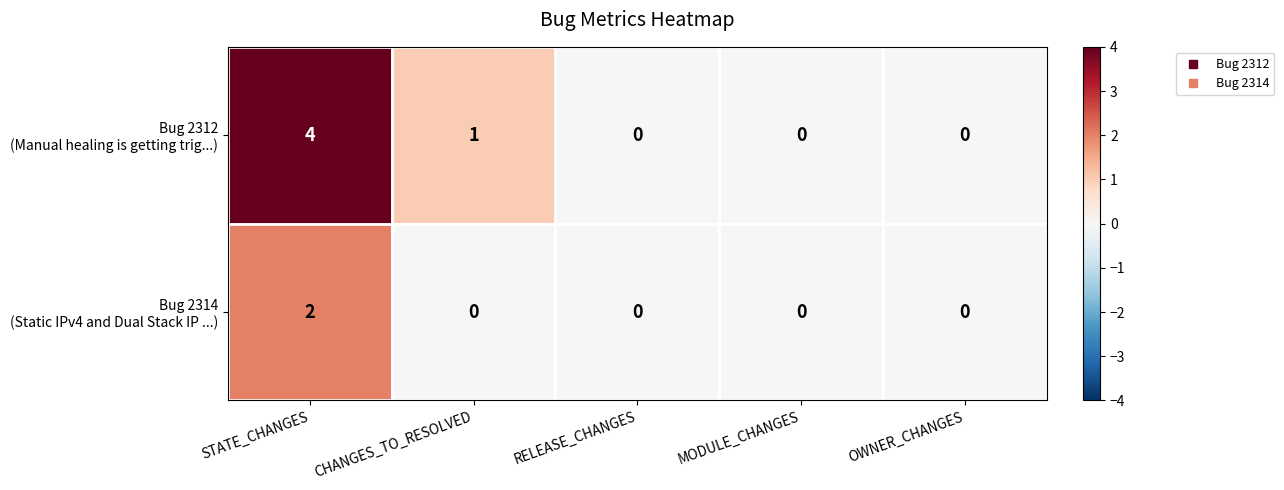

At how many categories does at least one series exceed 3?

1